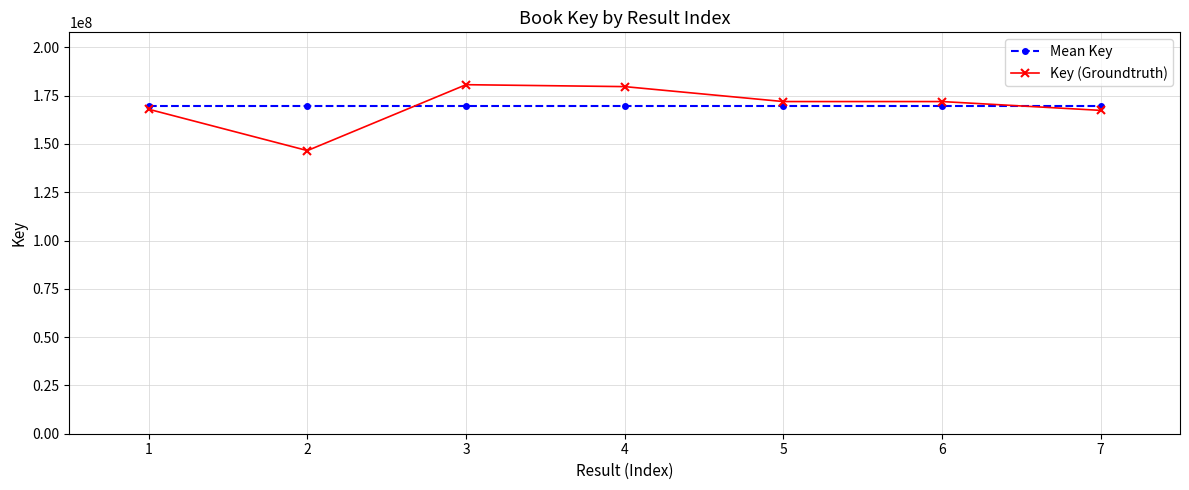

What is the total value across all series at 1?

337458010.4